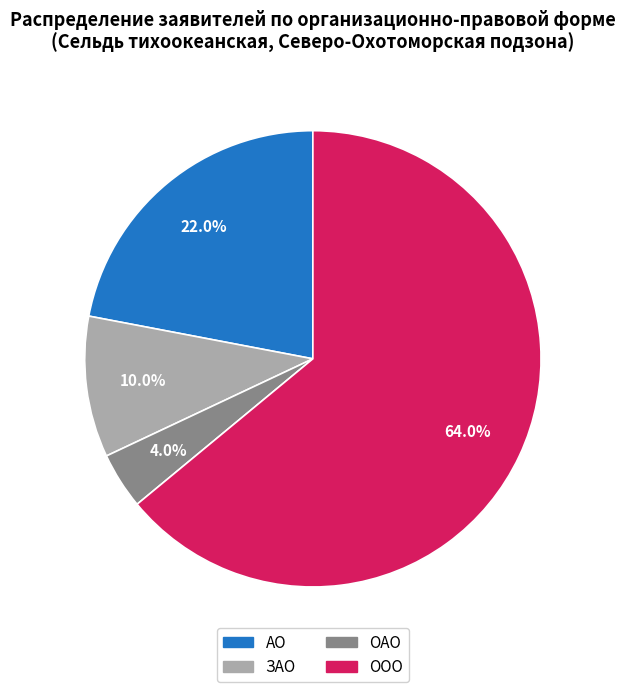

Which has a higher value, ООО or ЗАО?

ООО